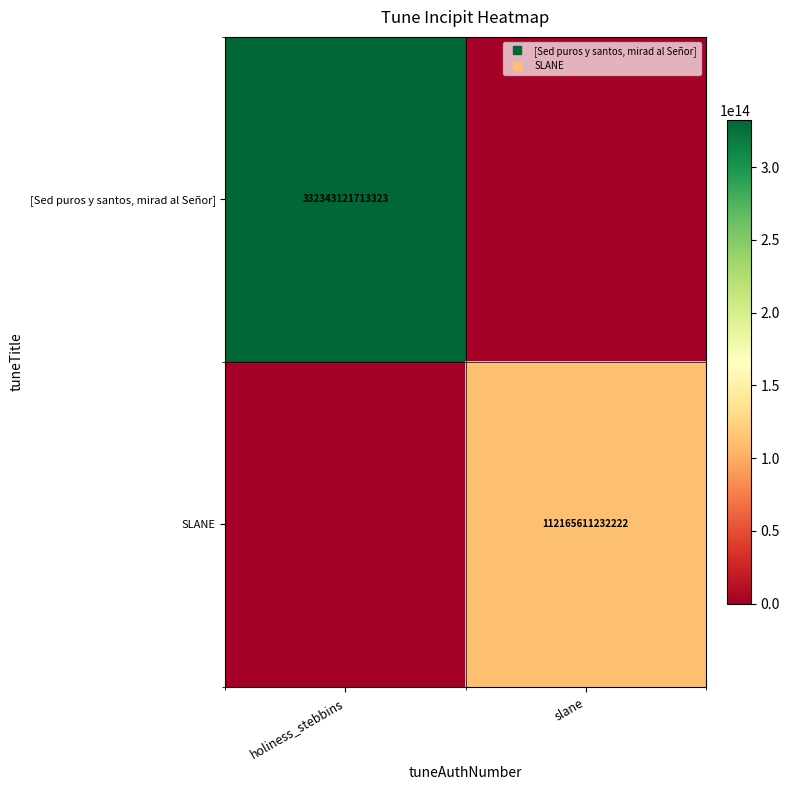

Which series has the largest total across all categories?

[Sed puros y santos, mirad al Señor]